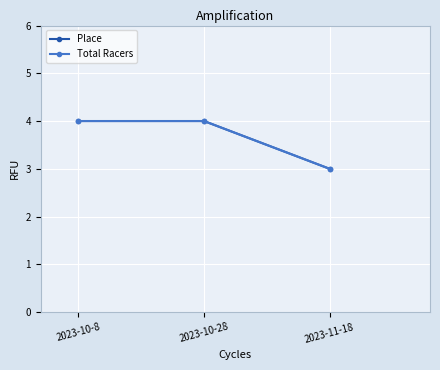

At 2023-11-18, list the series in order from smallest to largest.

Place, Total Racers